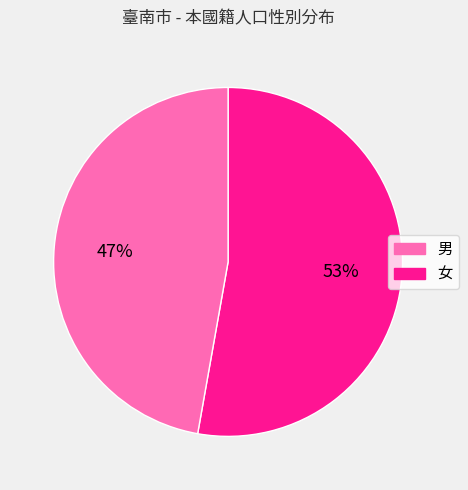

What is the majority slice?

男